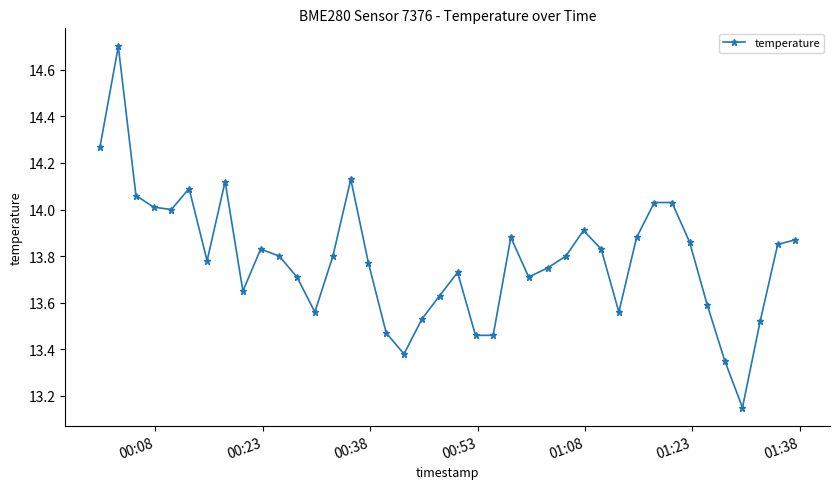

True or false: the data has more than 2 interior local peaks.

True